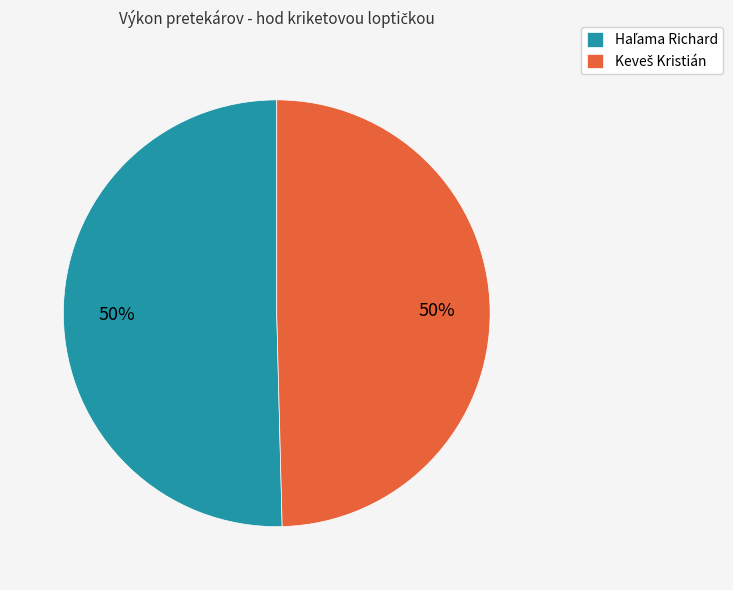

To the nearest percent, what is the average slice percentage?

50%